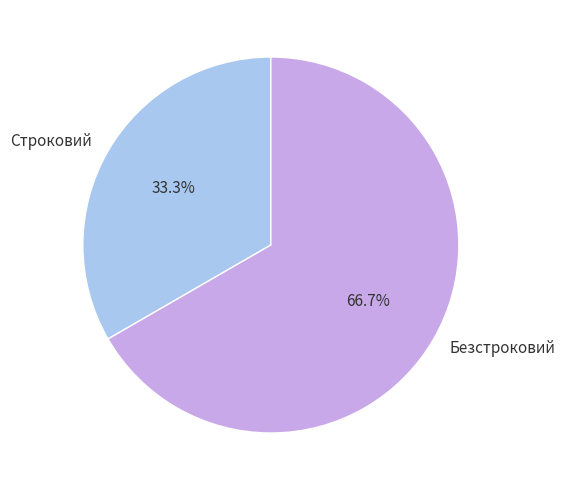

The Безстроковий slice represents 81% of the pie. True or false?

False